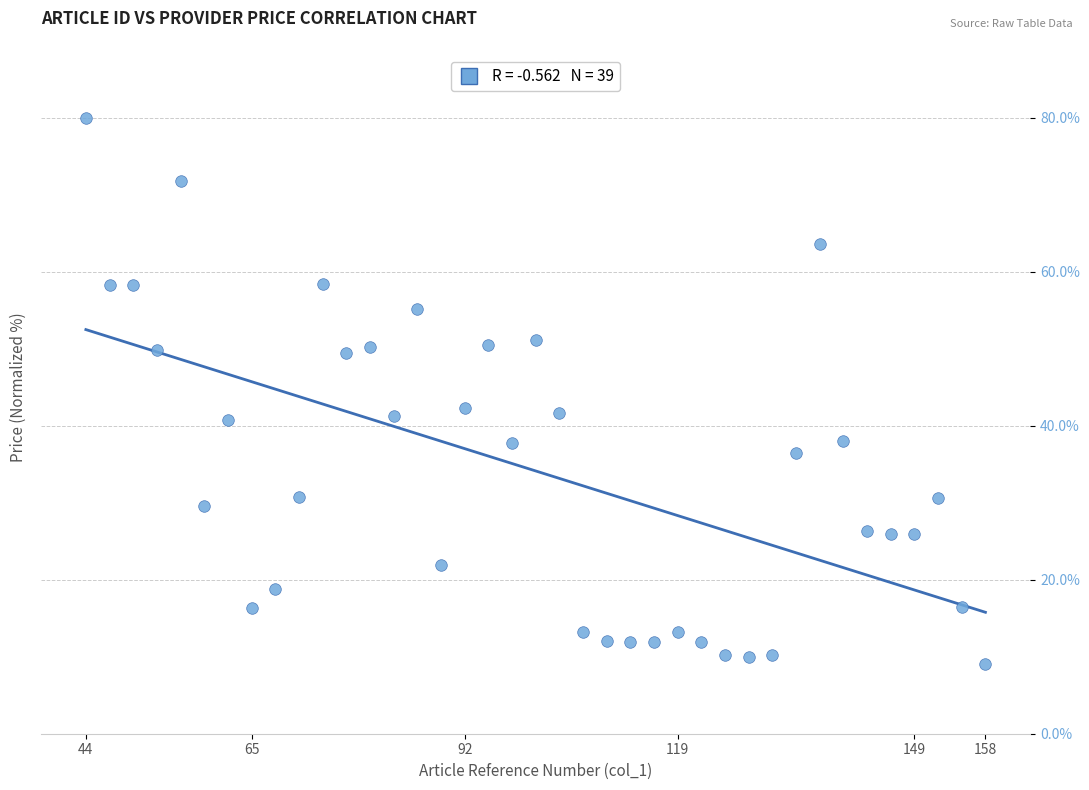

What is the range of X values (max minus min)?

114.0